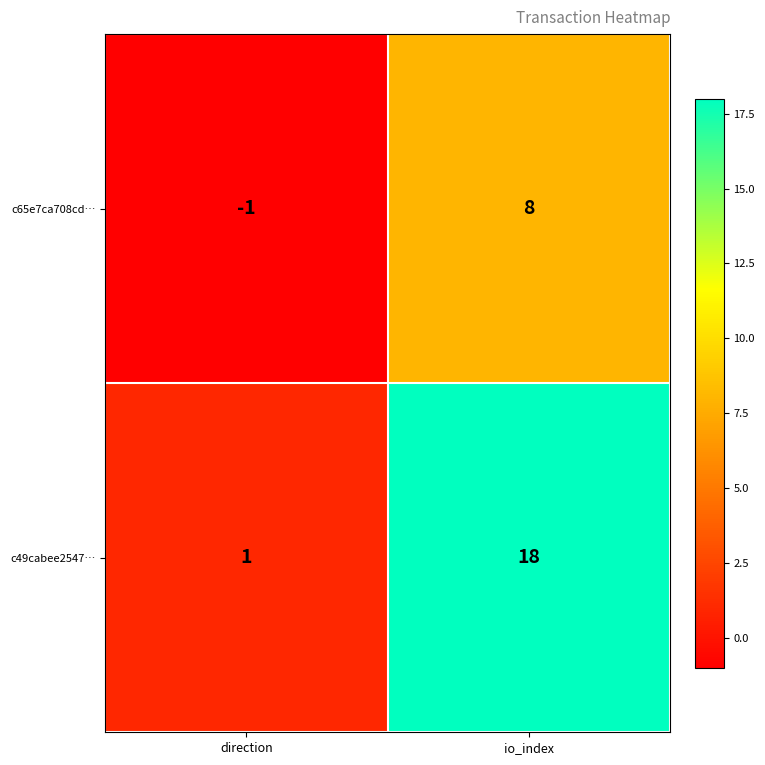

What is the average value of the c65e7ca708cd… series?

4